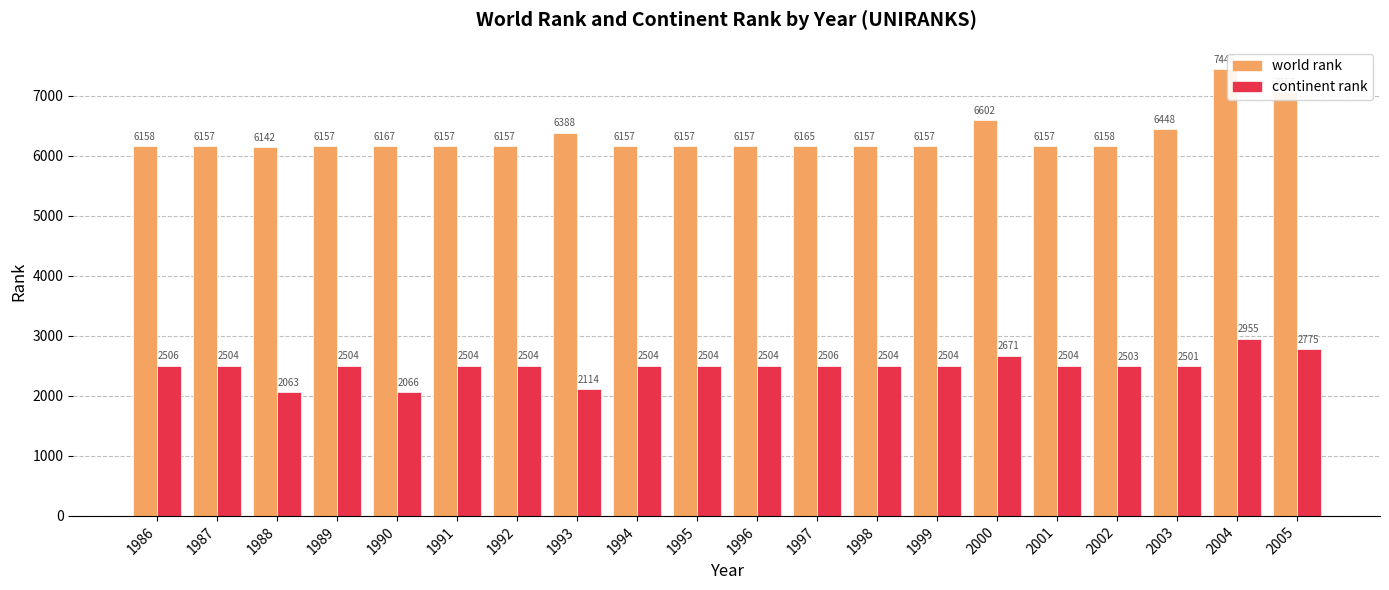

Reading left to right, list all the values displayed in this chart.

world rank: 1986=6158	1987=6157	1988=6142	1989=6157	1990=6167	1991=6157	1992=6157	1993=6388	1994=6157	1995=6157	1996=6157	1997=6165	1998=6157	1999=6157	2000=6602	2001=6157	2002=6158	2003=6448	2004=7445	2005=7057
continent rank: 1986=2506	1987=2504	1988=2063	1989=2504	1990=2066	1991=2504	1992=2504	1993=2114	1994=2504	1995=2504	1996=2504	1997=2506	1998=2504	1999=2504	2000=2671	2001=2504	2002=2503	2003=2501	2004=2955	2005=2775